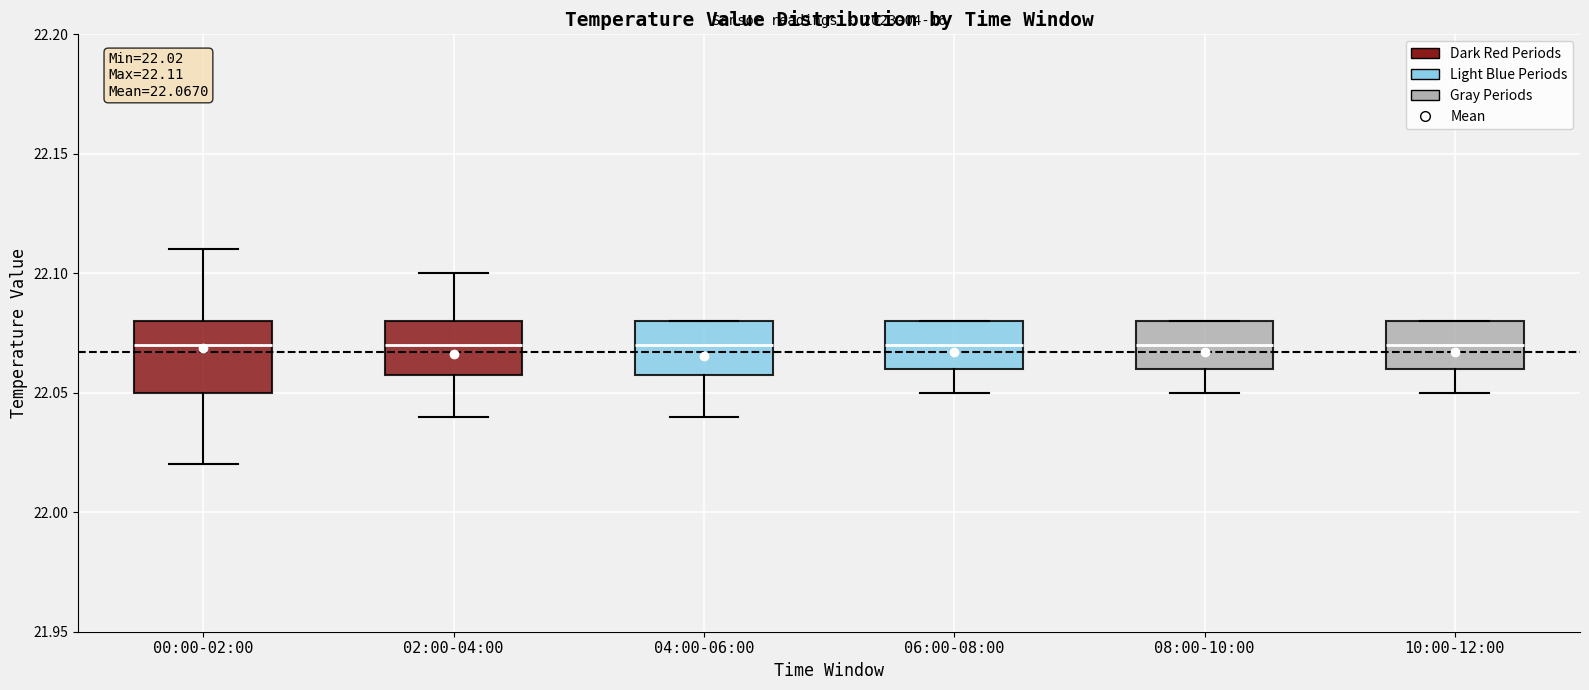

Comparing the boxes themselves (not the whiskers), which one is the tallest?

00:00-02:00